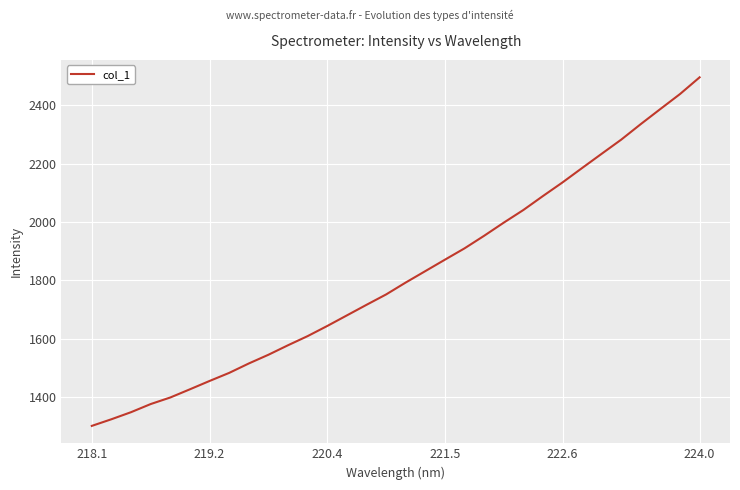

Does the chart display data point markers on the line(s)?

No